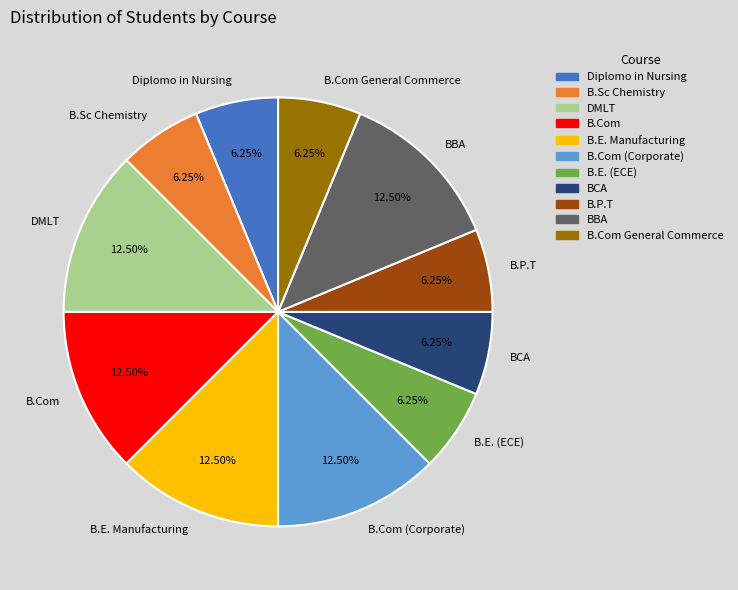

Combined, do B.Com General Commerce and B.E. (ECE) account for over 50%?

No